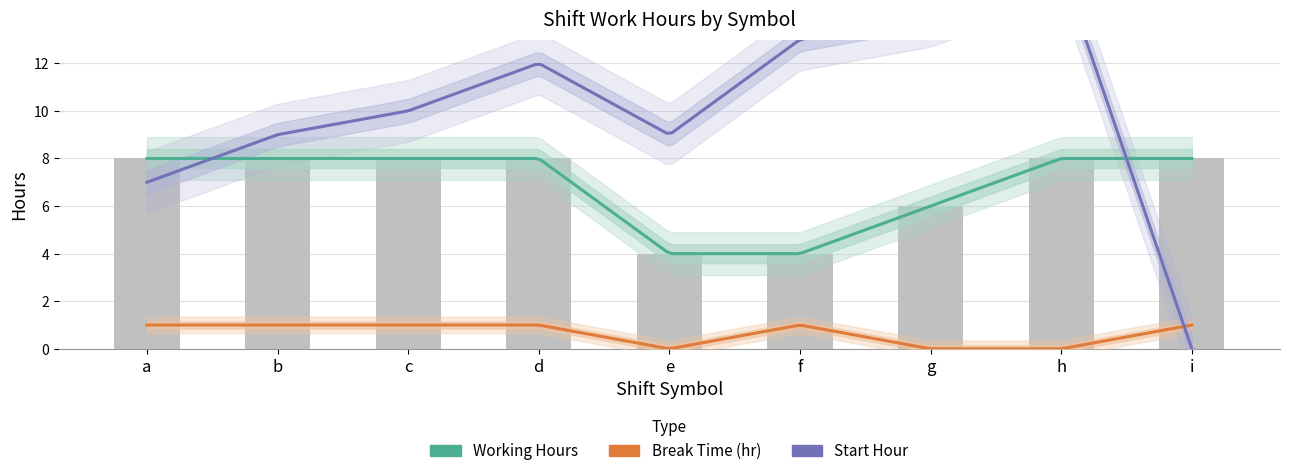

Between h and b, which is larger?

h